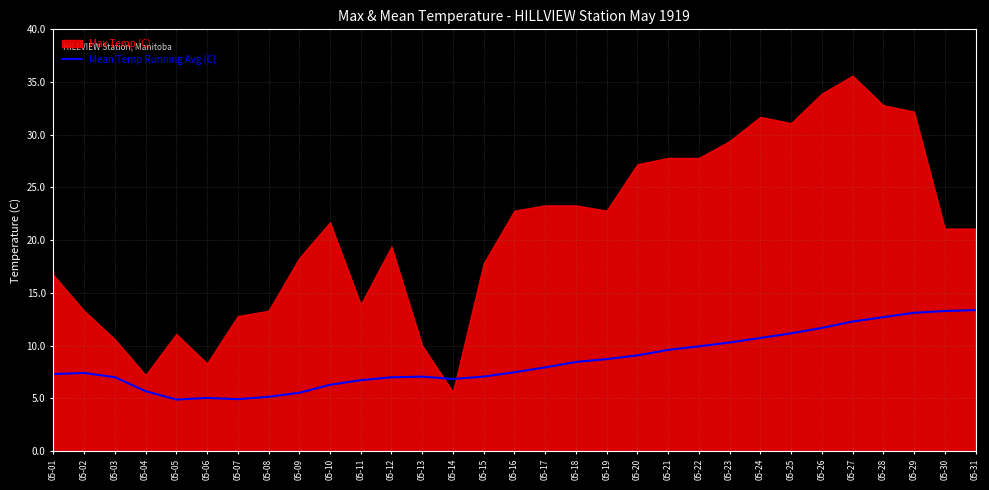

Between 05-22 and 05-25, which is larger?

05-25